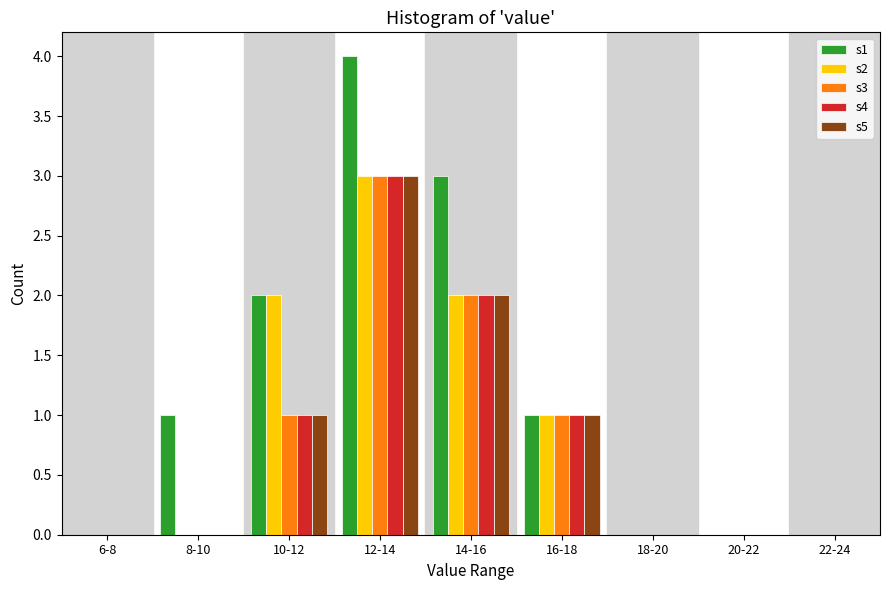

The value of s5 at 10-12 is 1. True or false?

True